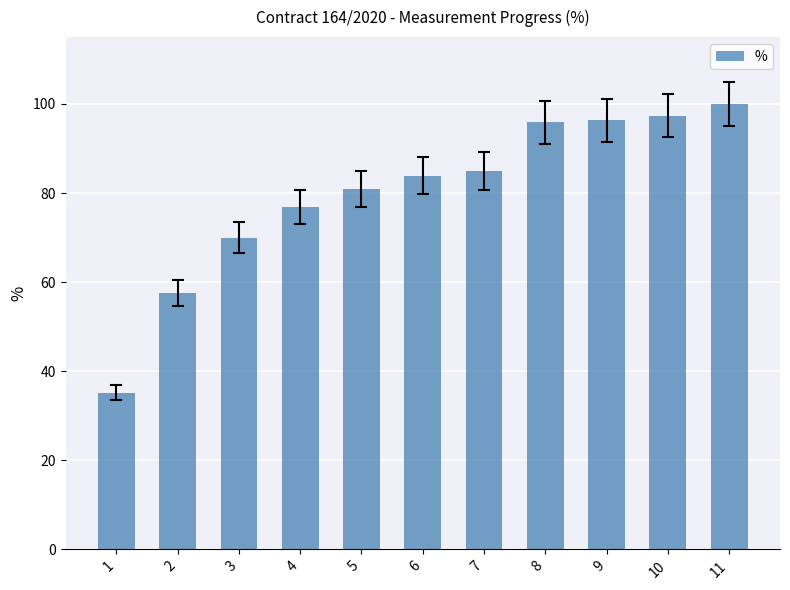

Reading right to left, extract all data points from this chart.

100.0	97.4	96.4	95.9	84.9	83.9	80.9	76.9	69.9	57.5	35.2